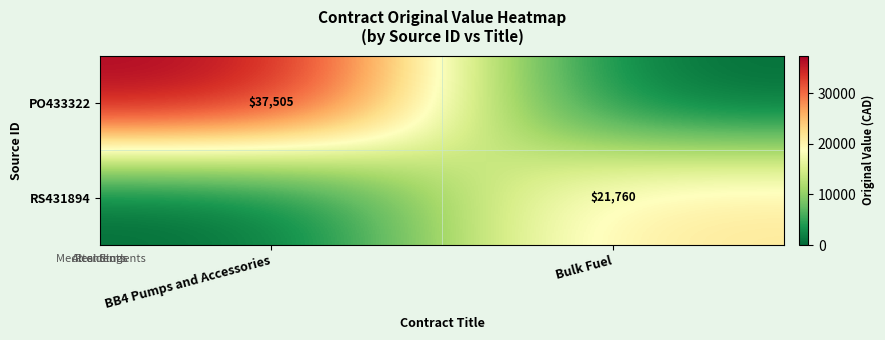

Is the value of PO433322 at BB4 Pumps and Accessories greater than the value of RS431894 at Bulk Fuel?

Yes